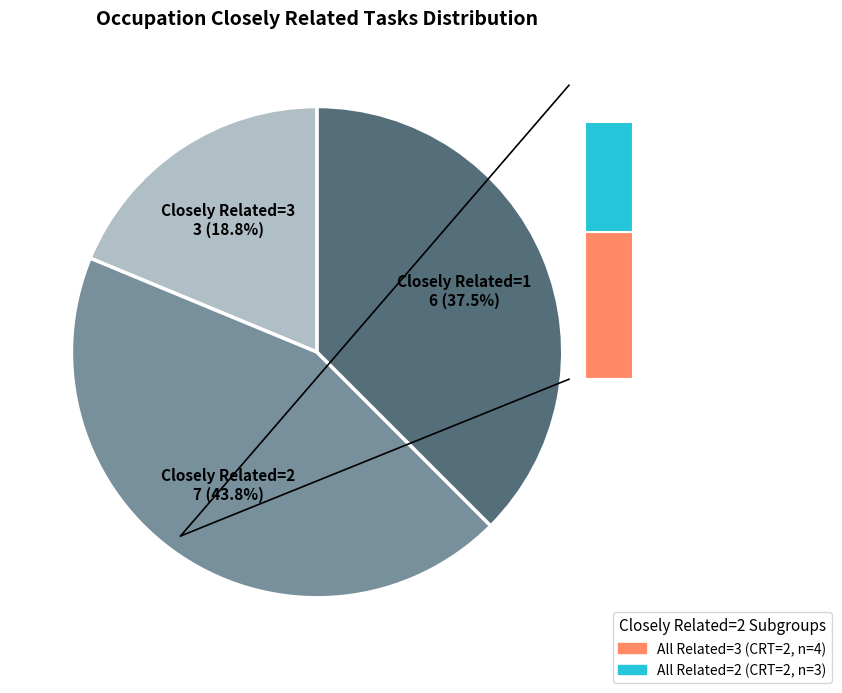

Does 5 account for over 50% of the chart?

No